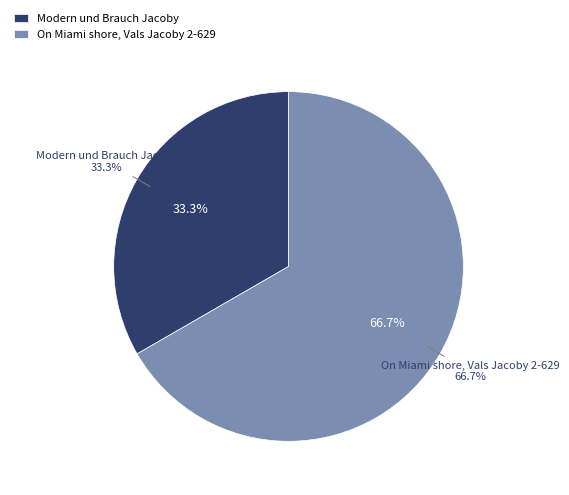

To the nearest percent, what is the difference between the On Miami shore, Vals Jacoby 2-629 and Modern und Brauch Jacoby slice percentages?

33%